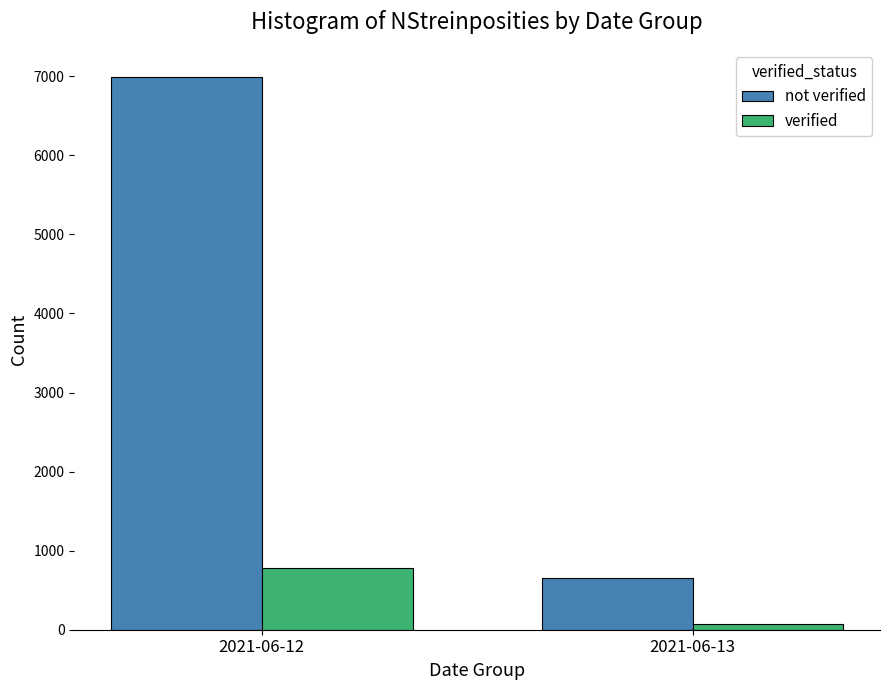

What is the lowest value of the verified series?

73